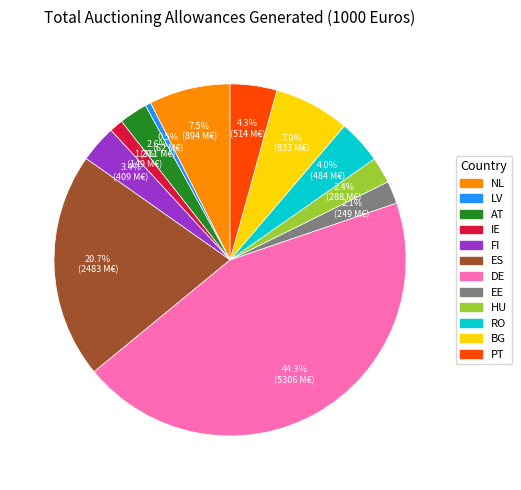

Is LV the majority of the pie?

No